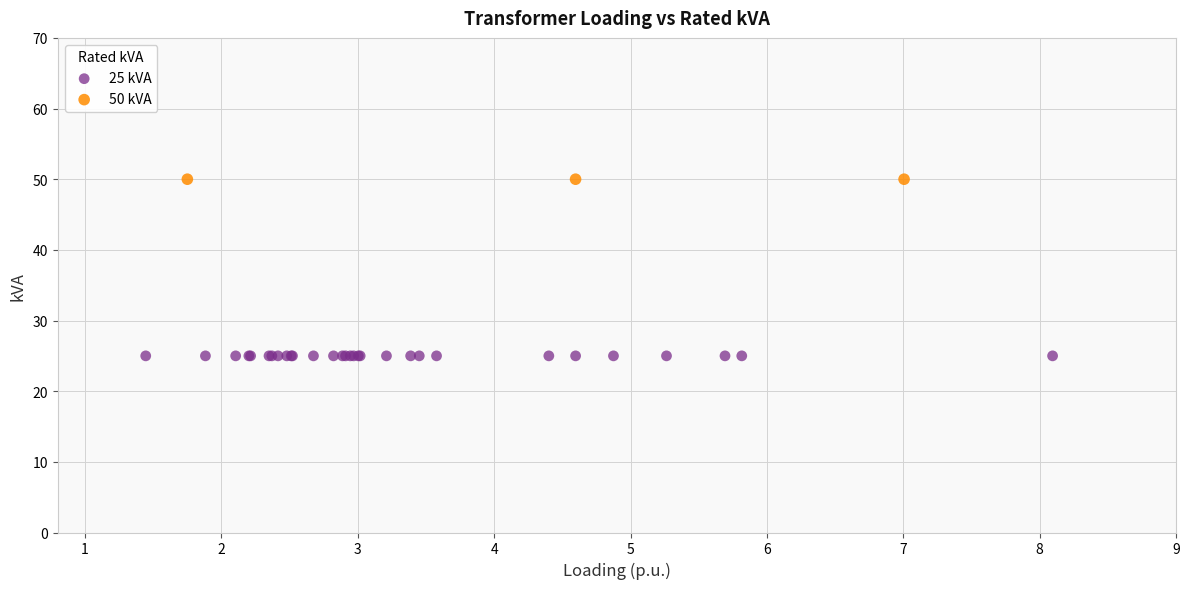

Which series contains the highest Y value?

50 kVA